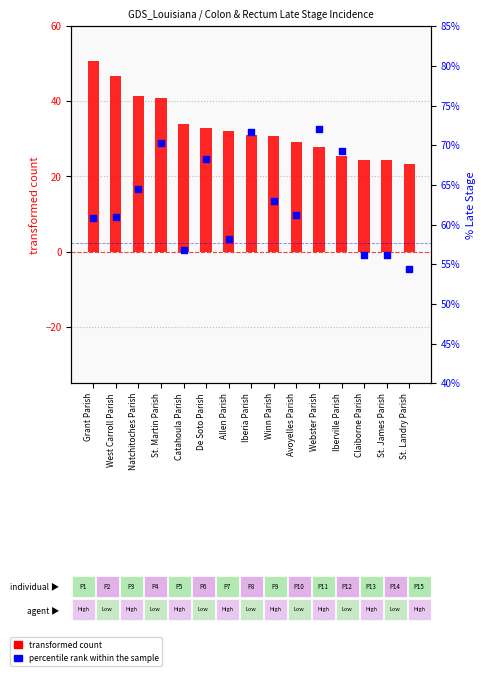

Is the value of percentile rank within the sample at Natchitoches Parish greater than the value of transformed count at Natchitoches Parish?

Yes